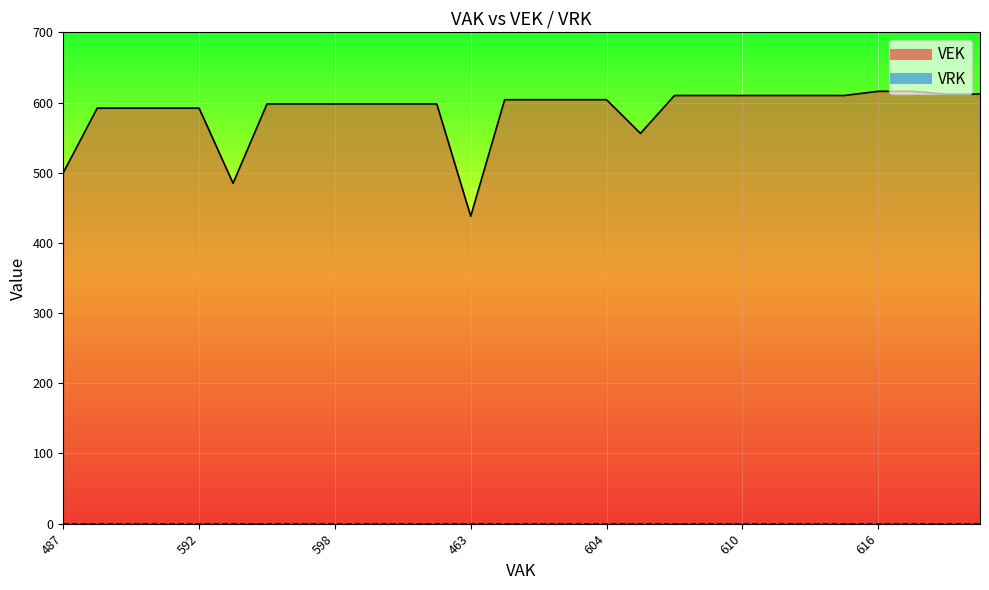

What is the greatest value displayed?

616